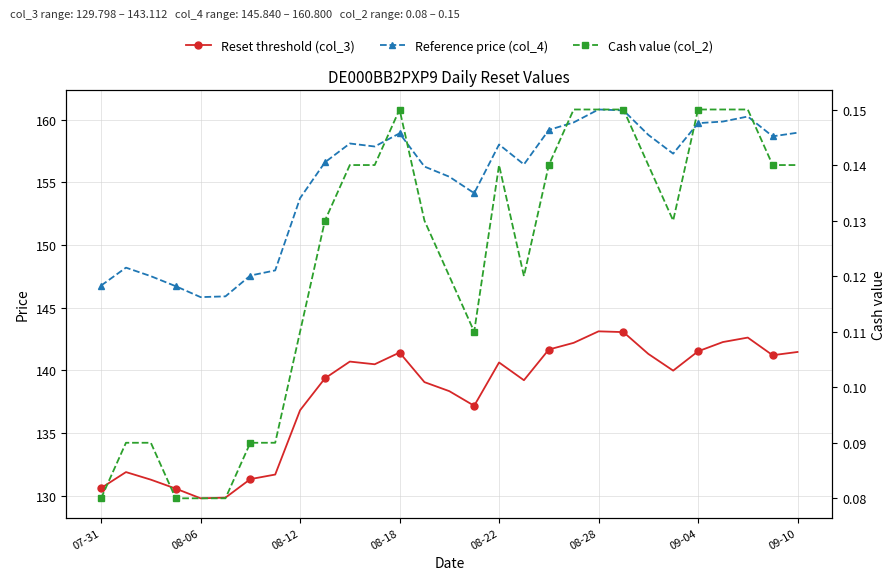

True or false: Reset threshold (col_3) and Reference price (col_4) cross at least once.

False